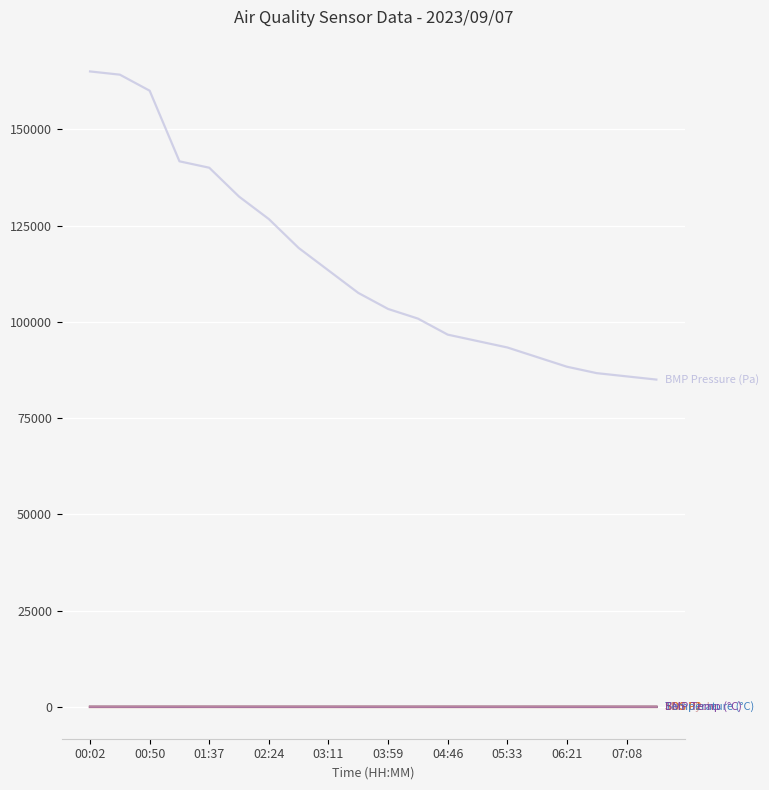

What is the maximum value shown in the chart?

165000.0